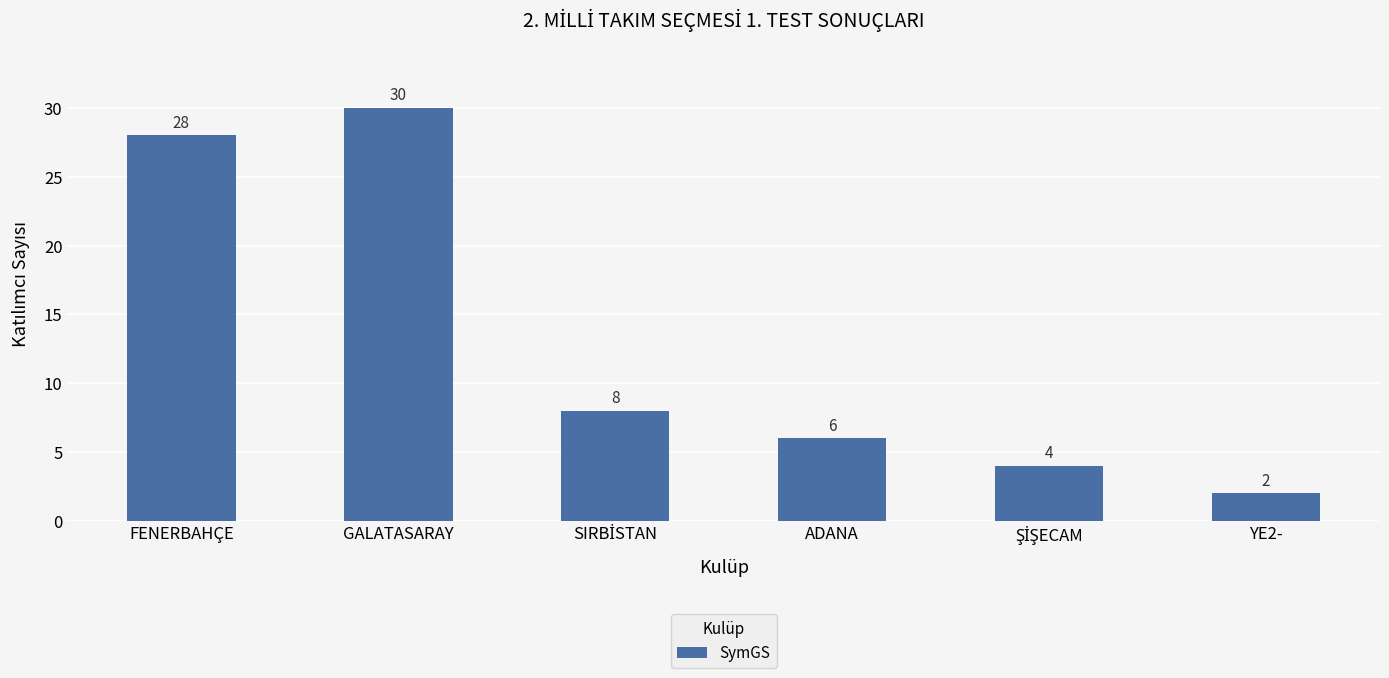

Is it true that the value at FENERBAHÇE is 50?

False